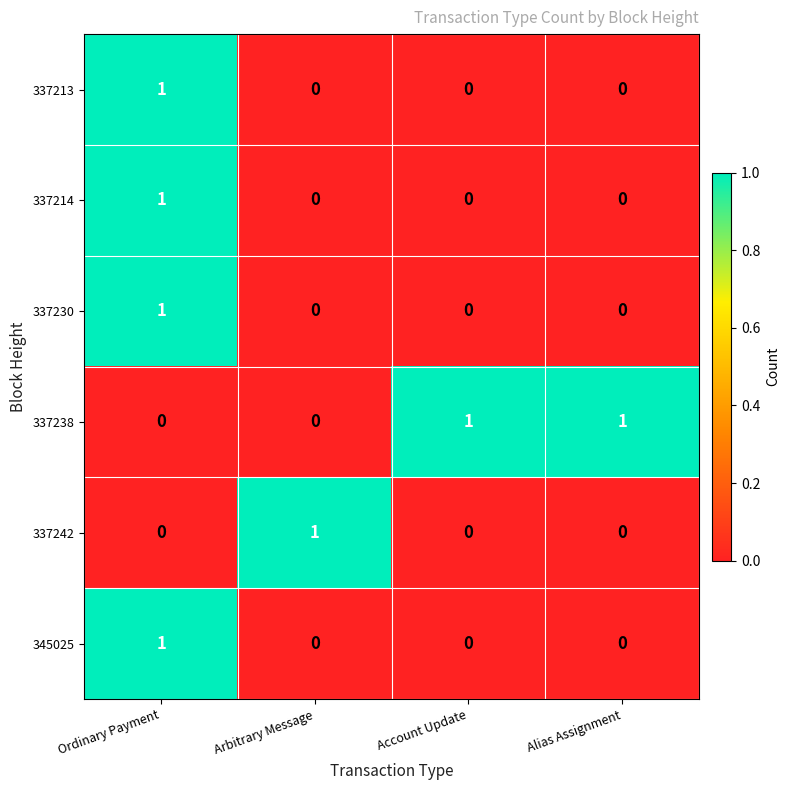

Which category has the highest value in the 337242 series?

Arbitrary Message